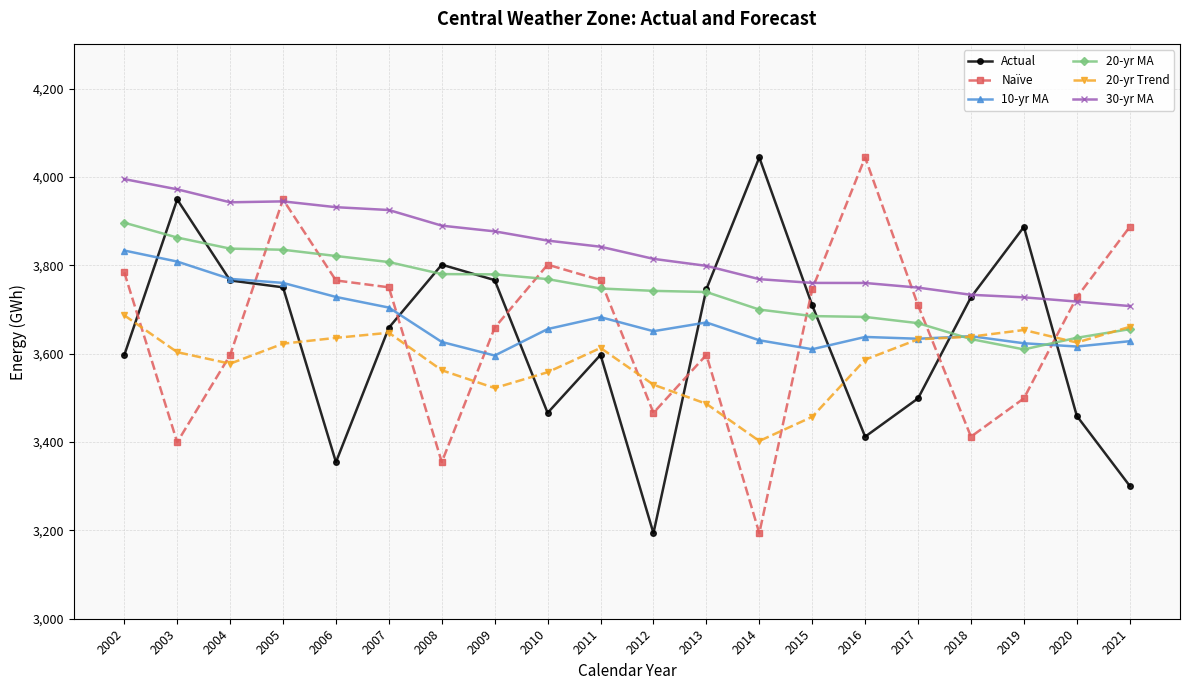

At 2009, list the series in order from largest to smallest.

30-yr MA, 20-yr MA, Actual, Naïve, 10-yr MA, 20-yr Trend